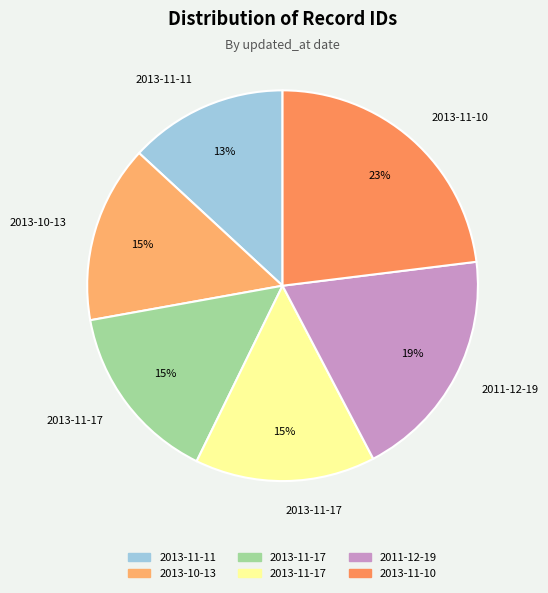

Rank the categories by value from highest to lowest.

2013-11-10, 2011-12-19, 2013-11-17, 2013-11-17, 2013-10-13, 2013-11-11